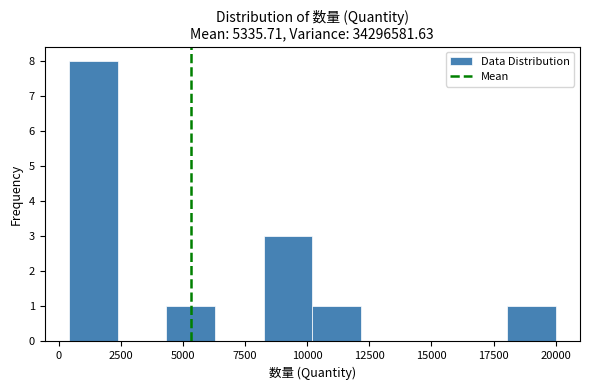

Around what value on the x-axis is the tallest bar? Give the approximate position of its centre, as read against the axis.

1500